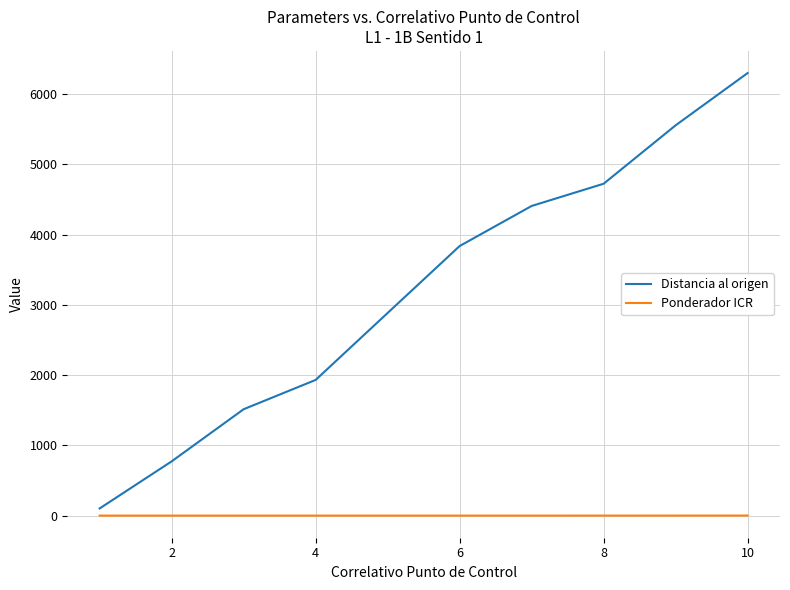

What is the lowest value of the Distancia al origen series?

102.0